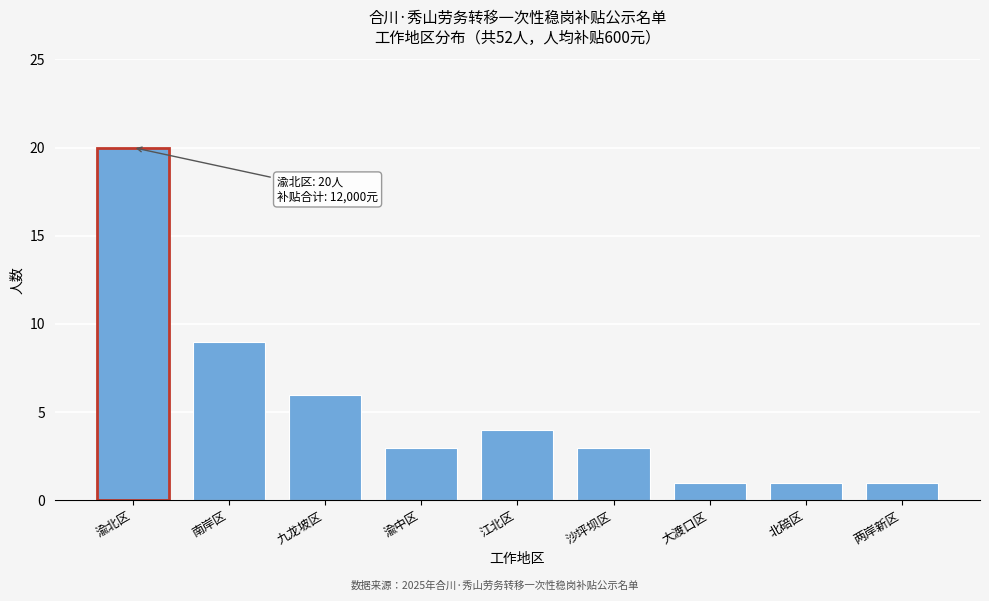

Reading left to right, what are all the values shown in this chart?

渝北区=20	南岸区=9	九龙坡区=6	渝中区=3	江北区=4	沙坪坝区=3	大渡口区=1	北碚区=1	两岸新区=1